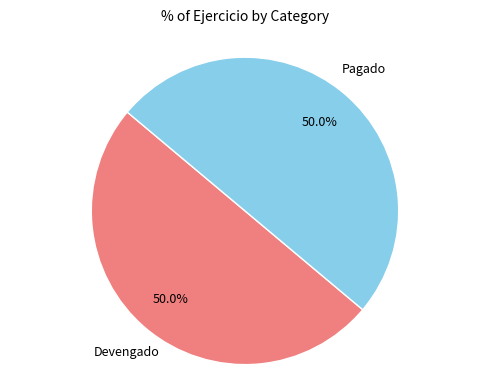

To the nearest percent, what is the difference between the largest and smallest slice percentages?

0%